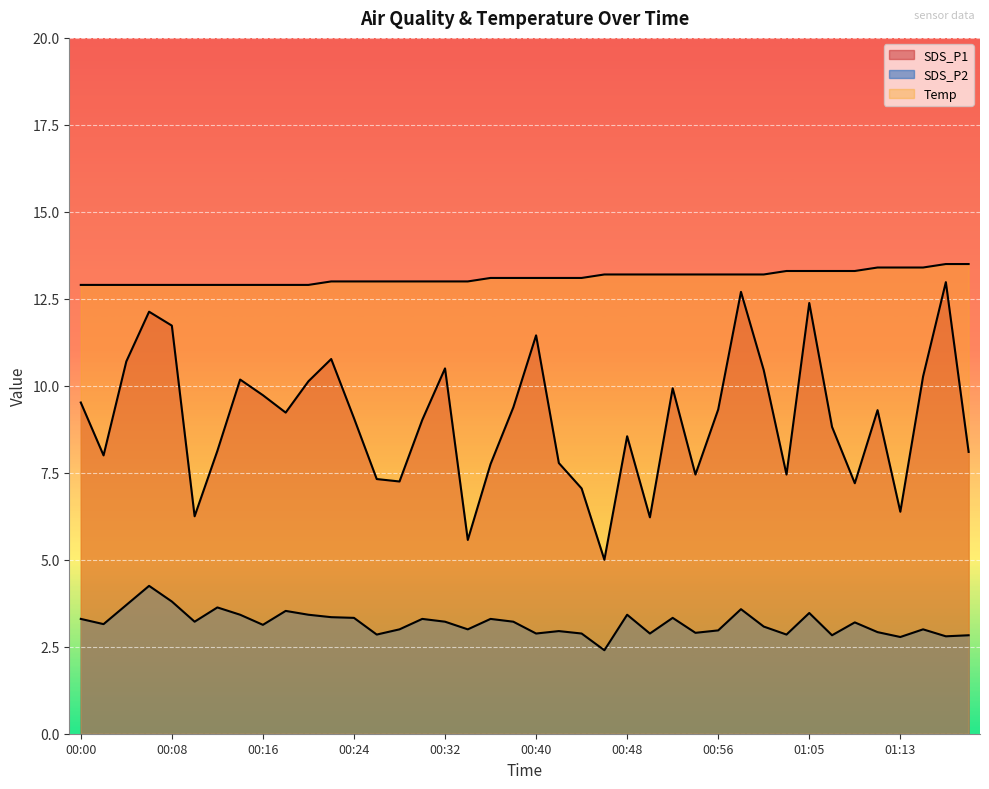

Which has a higher value, 00:18 or 00:32?

00:32